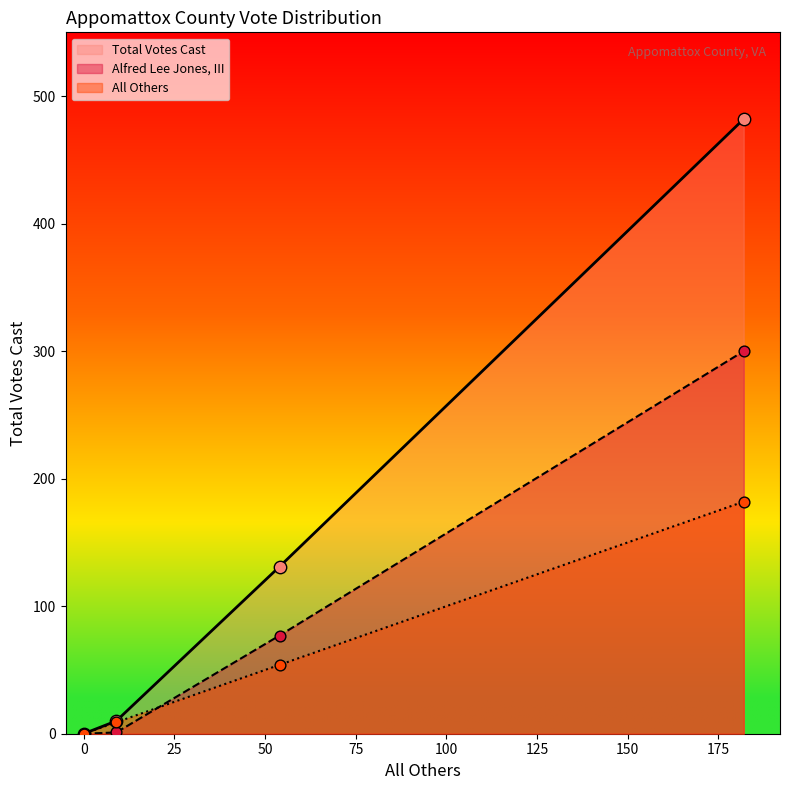

Which series contains the highest Y value?

Total Votes Cast